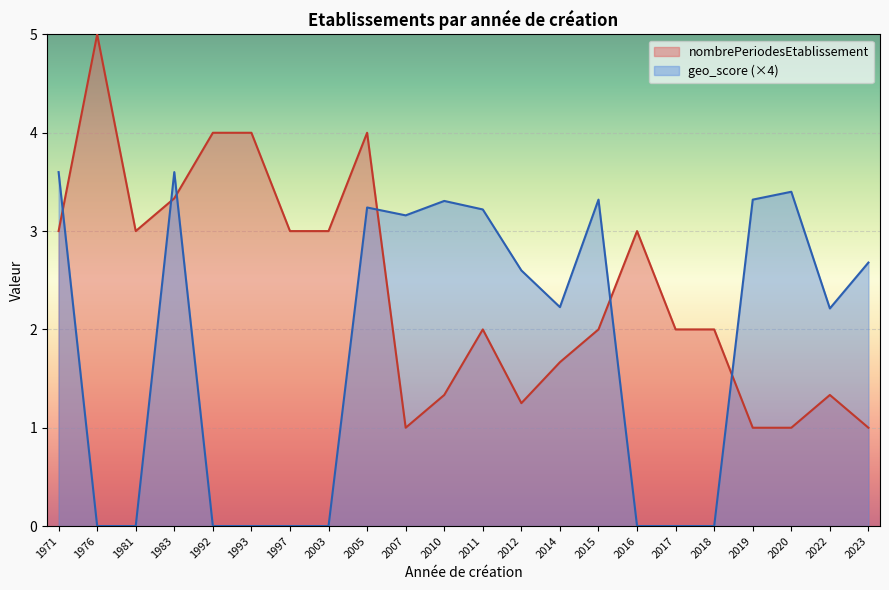

Which series has the widest spread of values?

nombrePeriodesEtablissement